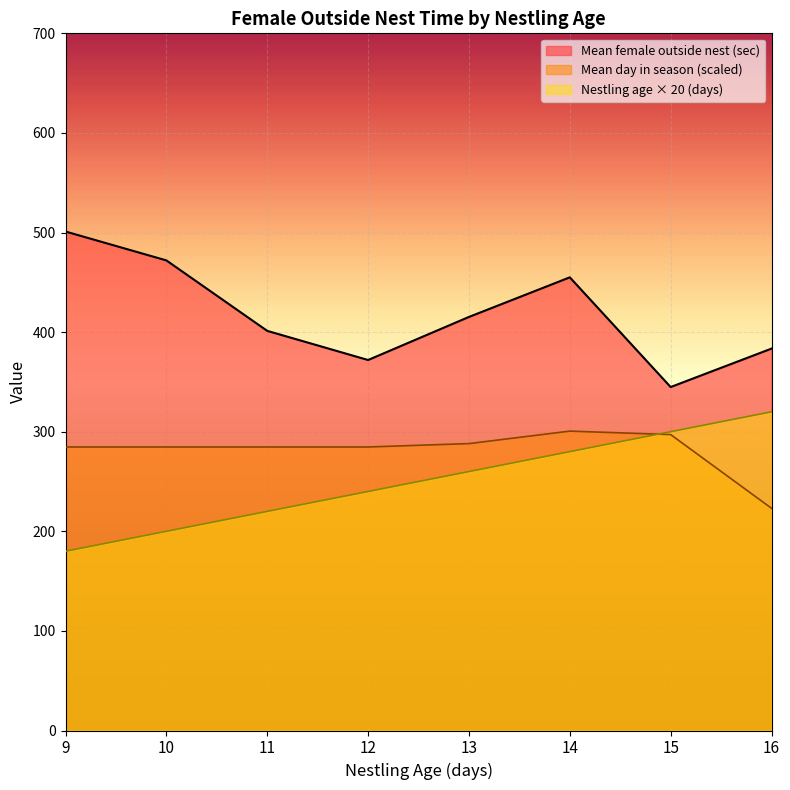

Where is the first local minimum for Mean day in season?

16